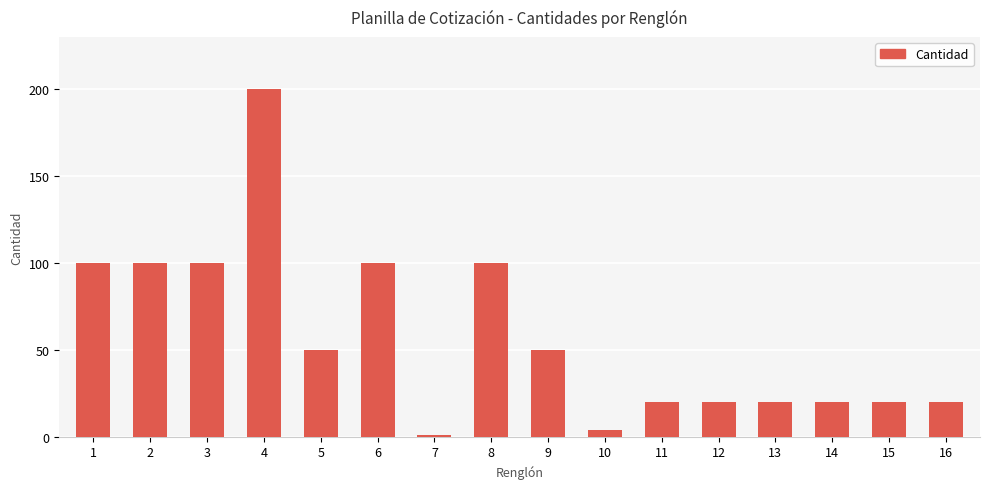

What is the maximum value shown in the chart?

200